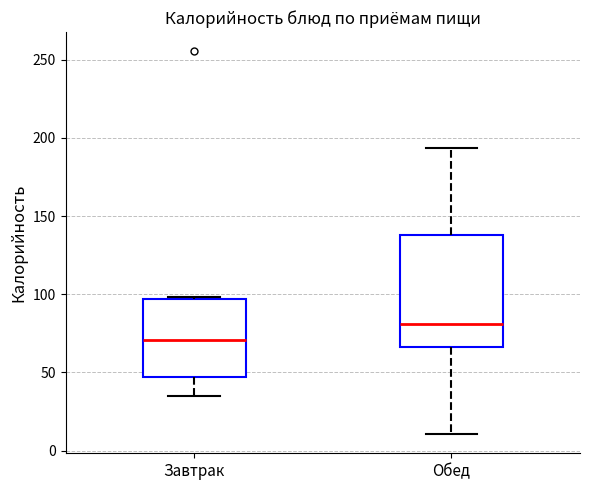

Reading left to right, transcribe this box plot: for each box, give where its median line is, the range the box spans, and where its two whiskers end, as read against the y-axis. The values are not printed on the chart, so give them approximately, as read against the axis.

Завтрак: median 70, box 45 to 95, whiskers 35 to 100
Обед: median 80, box 65 to 140, whiskers 10 to 195